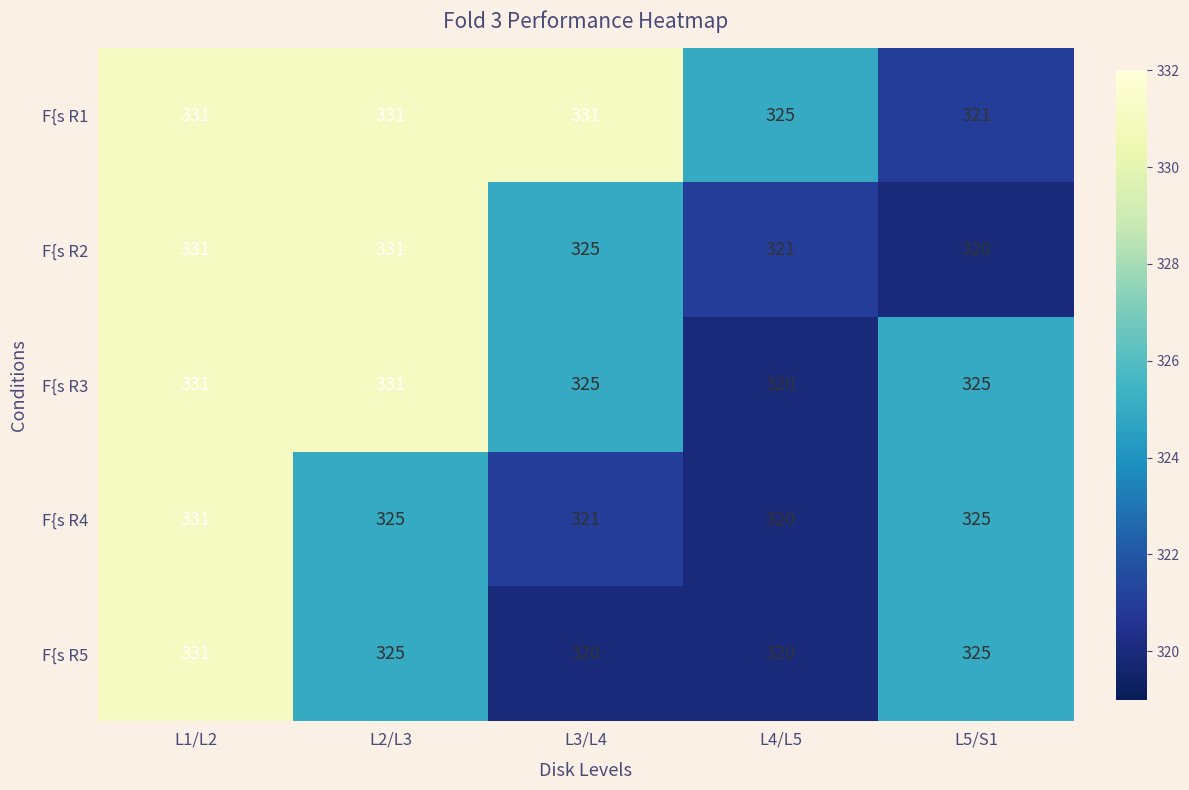

Where is F{s R2 nearest to the value 325?

L3/L4